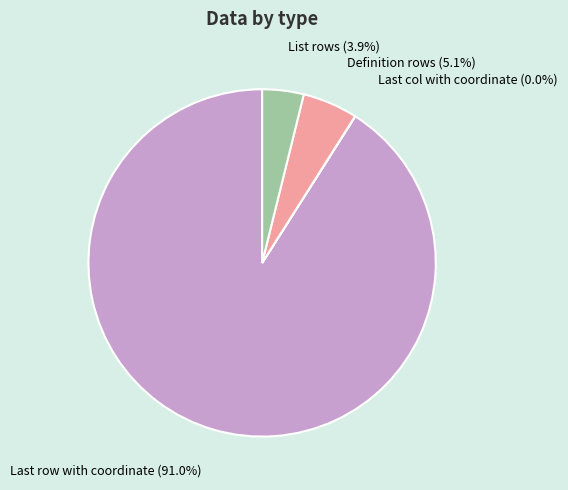

Is the sum of Definition rows and List rows greater than half?

No